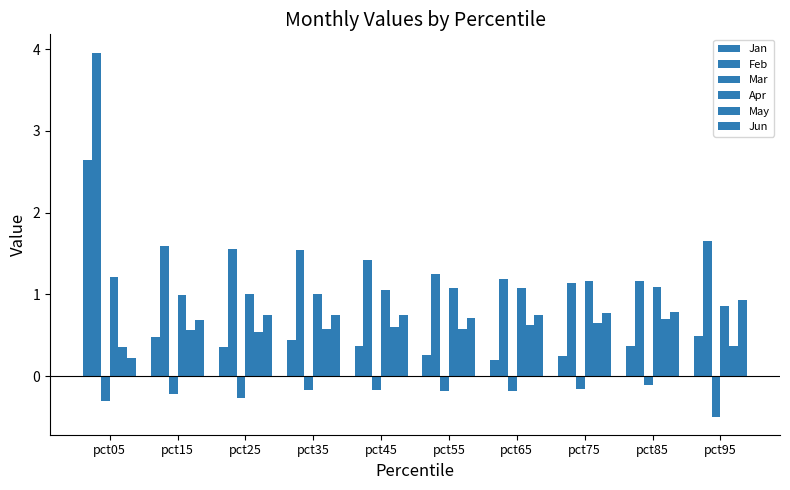

At which category is the sum across all series the highest?

pct05